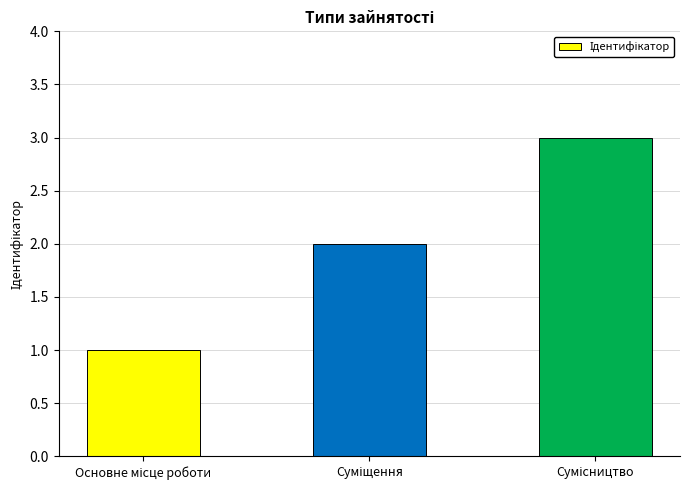

How many bars are there in total?

3